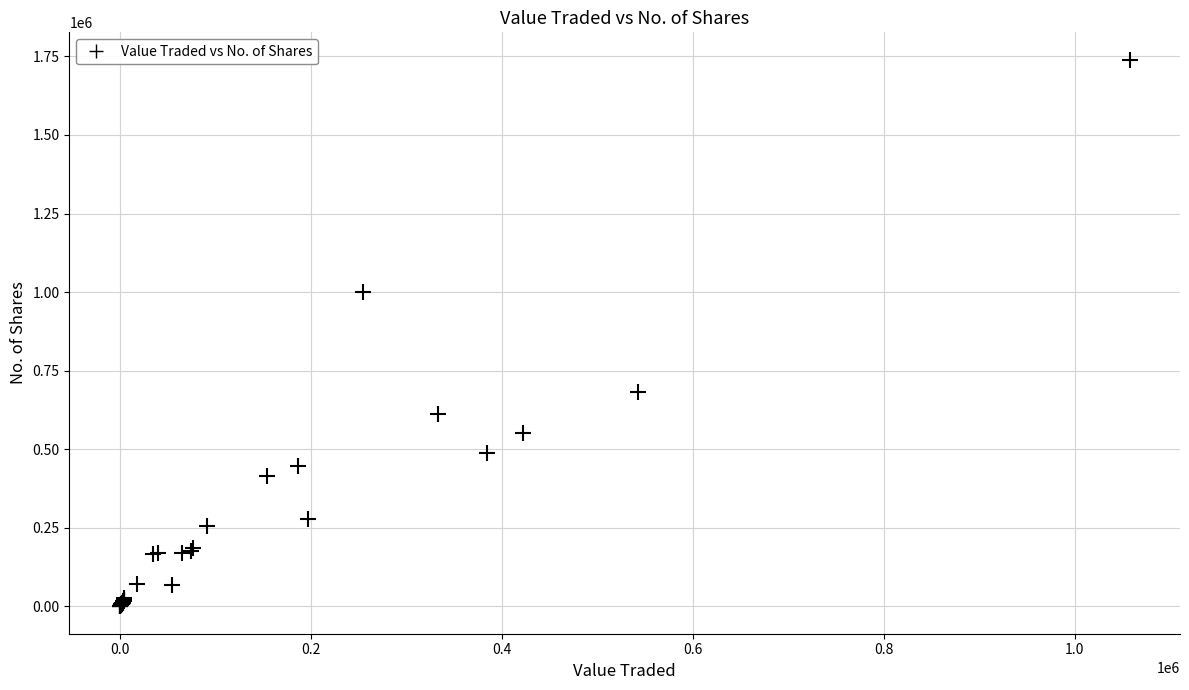

What Y value in the scatter plot is closest to 869889?

1000304